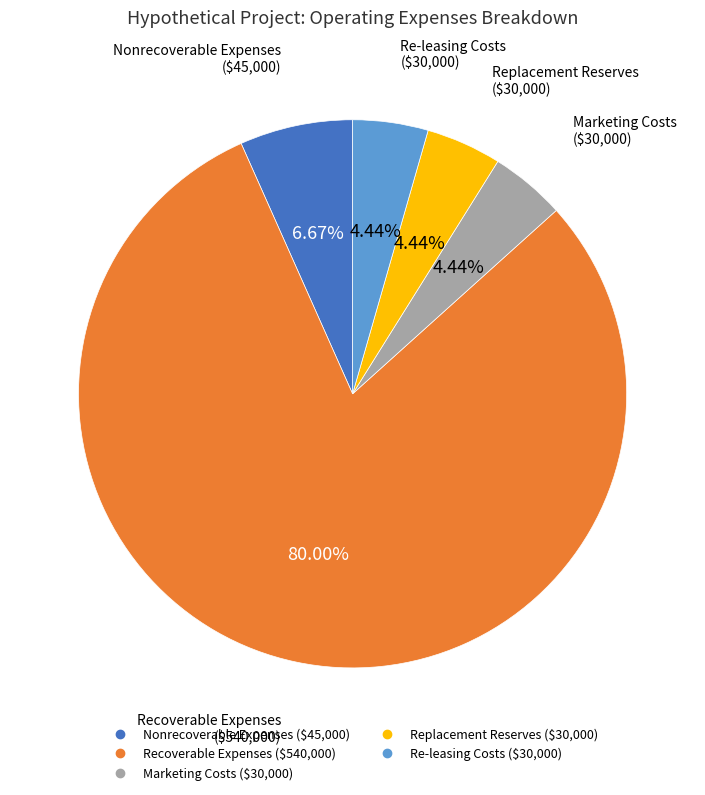

What is the total percentage of Nonrecoverable Expenses and Recoverable Expenses?

86.7%